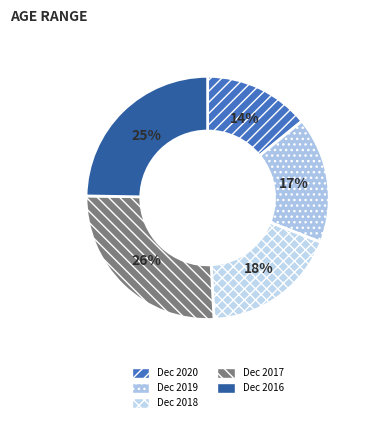

To the nearest percent, what portion does Dec 2016 represent?

25%